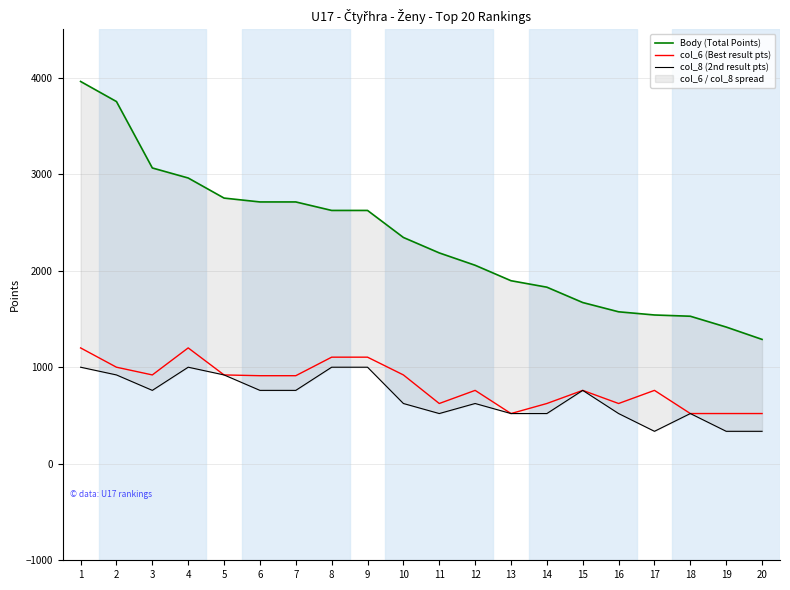

List the series in order of their peak value, highest first.

Body (Total Points), col_6 (Best result pts), col_8 (2nd result pts)